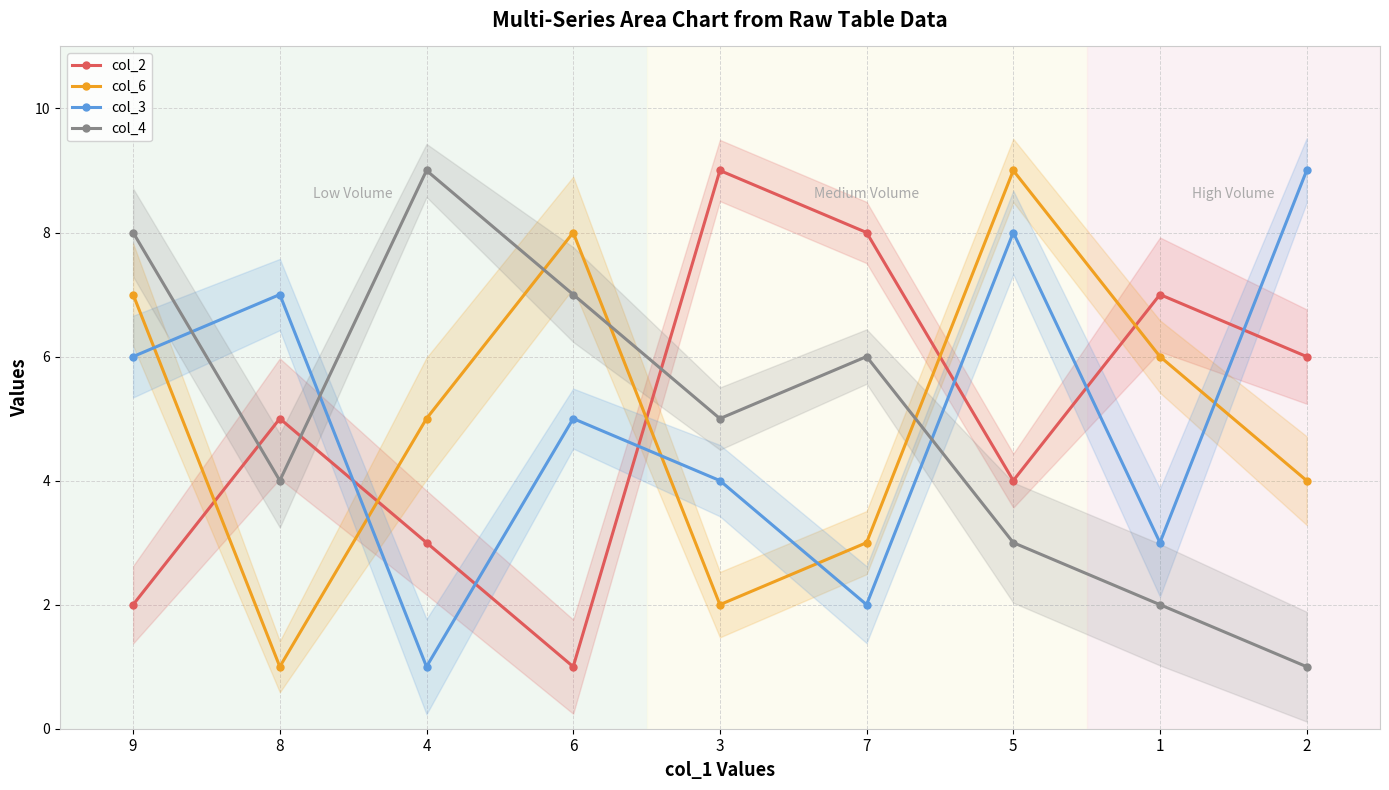

What are all the series names shown in the legend?

col_2, col_6, col_3, col_4